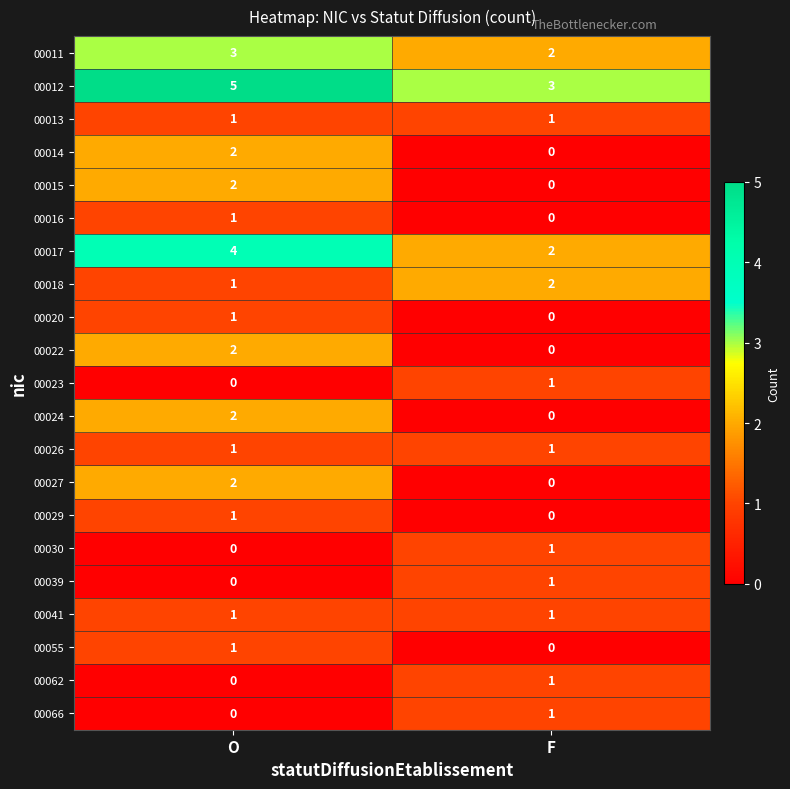

How many distinct data groups are displayed?

21